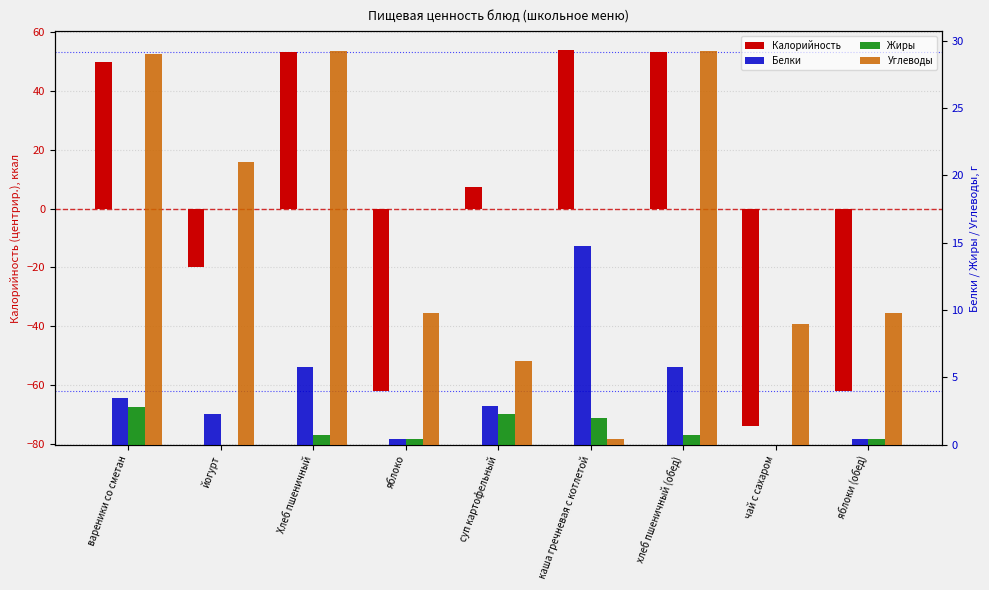

Between йогурт and хлеб пшеничный (обед), which series saw the biggest shift?

Калорийность